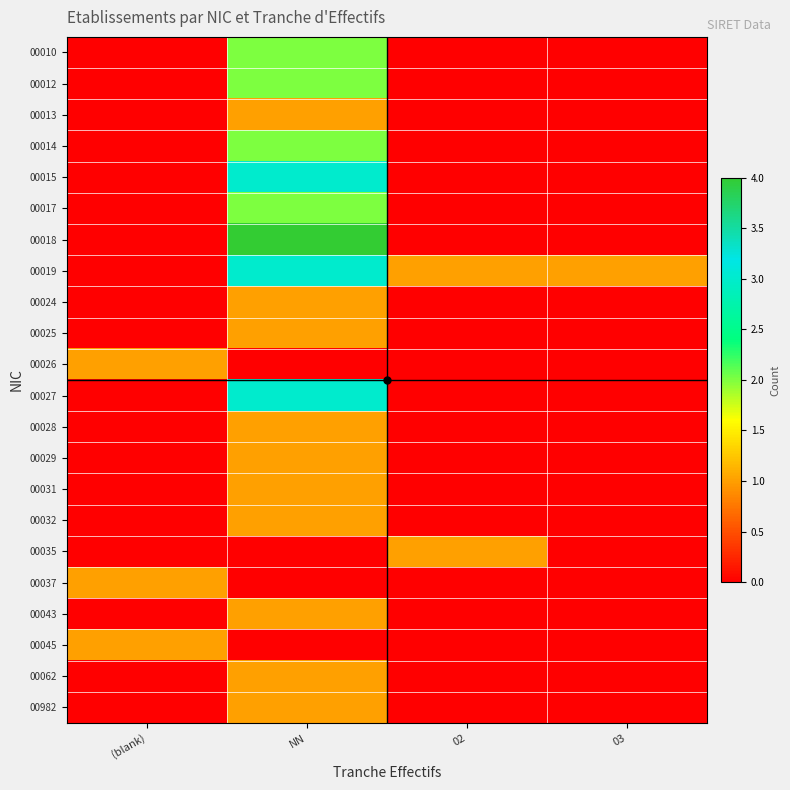

Between (blank) and 02, which is larger?

(blank)